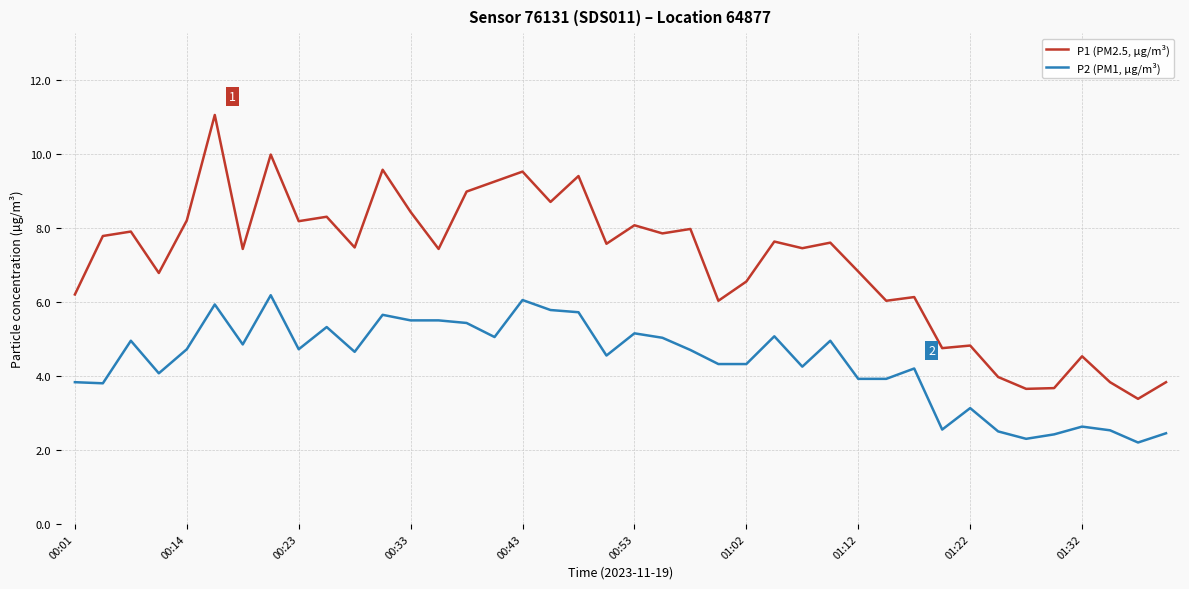

What is the highest value of the P1 (PM2.5, µg/m³) series?

11.1